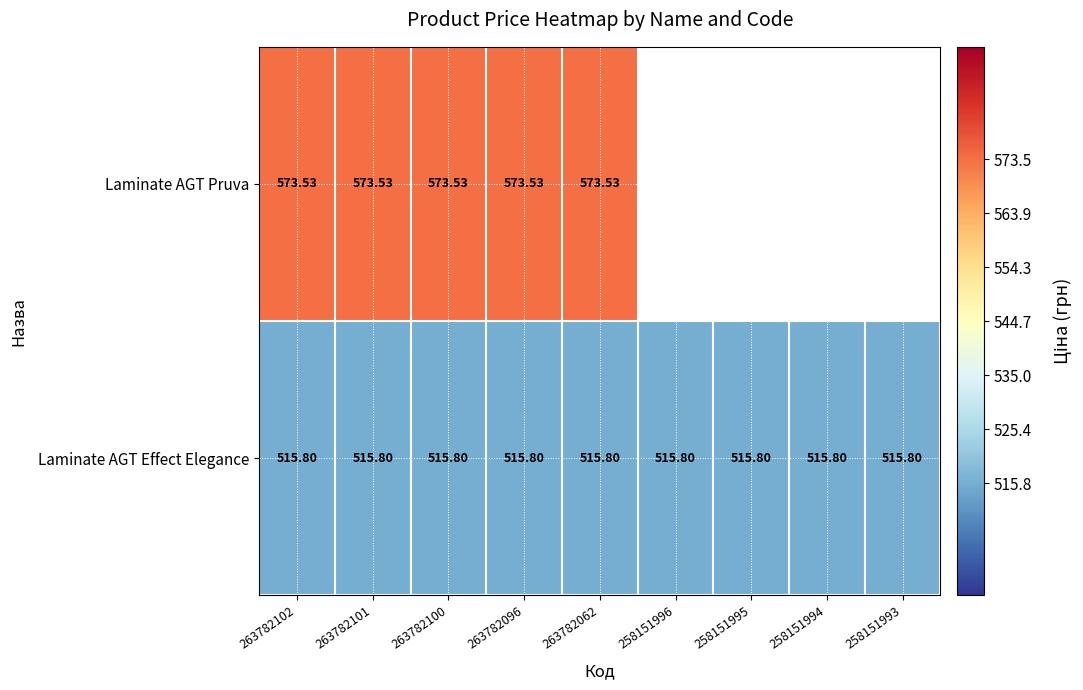

Which has a higher value, 263782101 or 258151994?

258151994